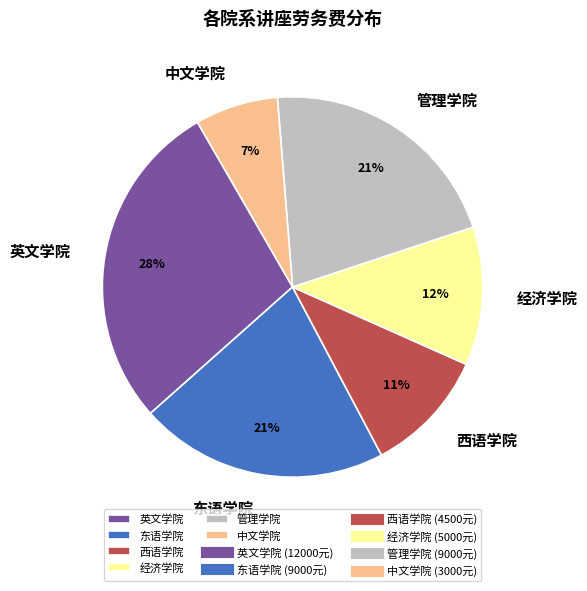

Does any single category account for the majority?

No